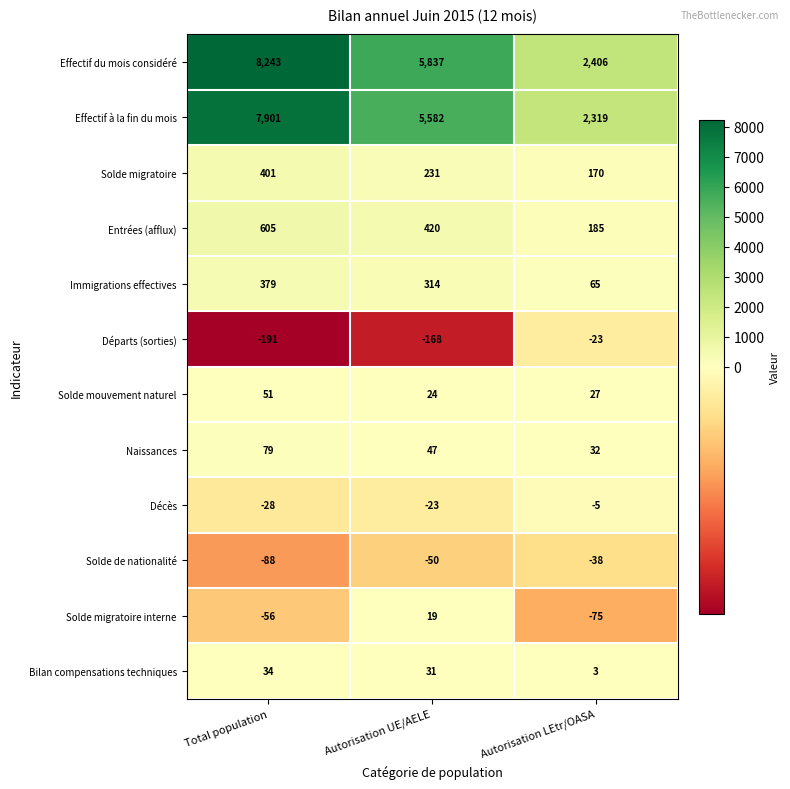

What is the difference between the highest and lowest values at Autorisation UE/AELE?

6005